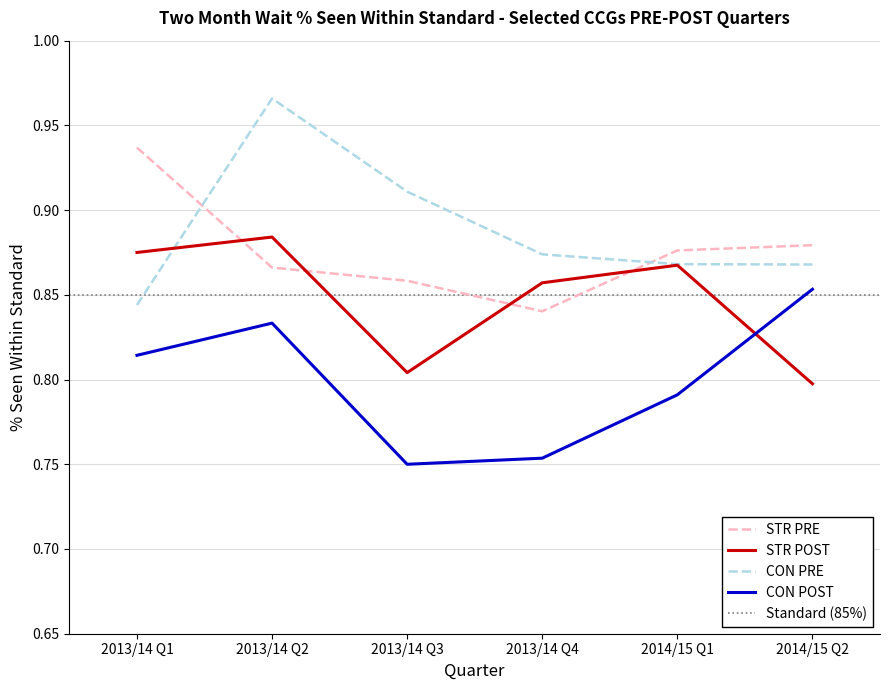

What is the maximum value for STR PRE?

0.9